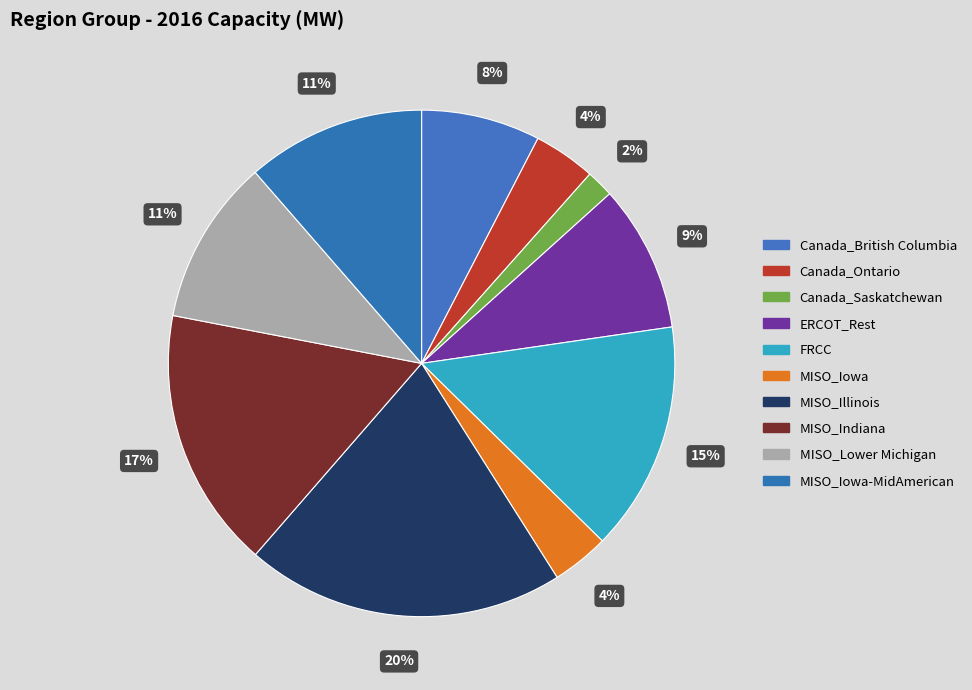

How many slices are in this pie chart?

10